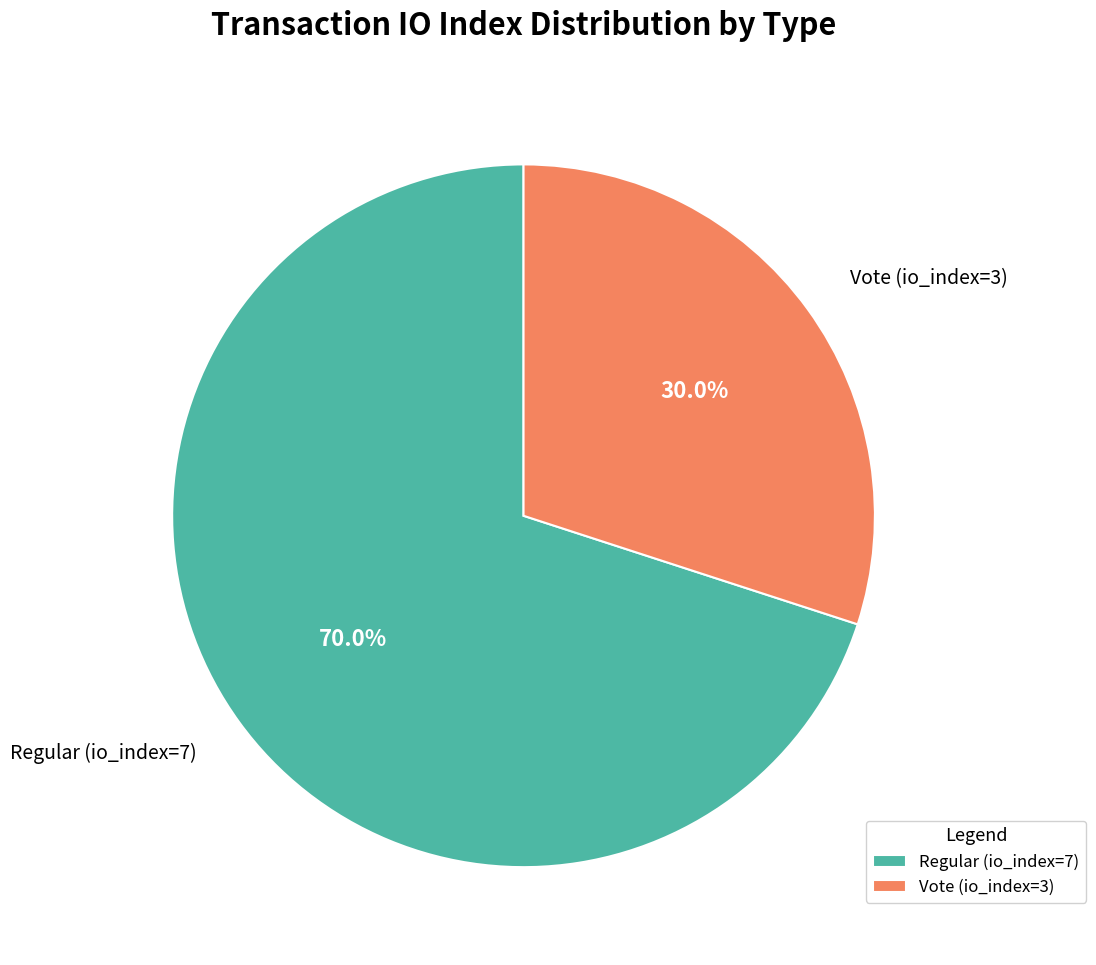

What is the ratio of the value at Vote (io_index=3) to the value at Regular (io_index=7)?

0.4